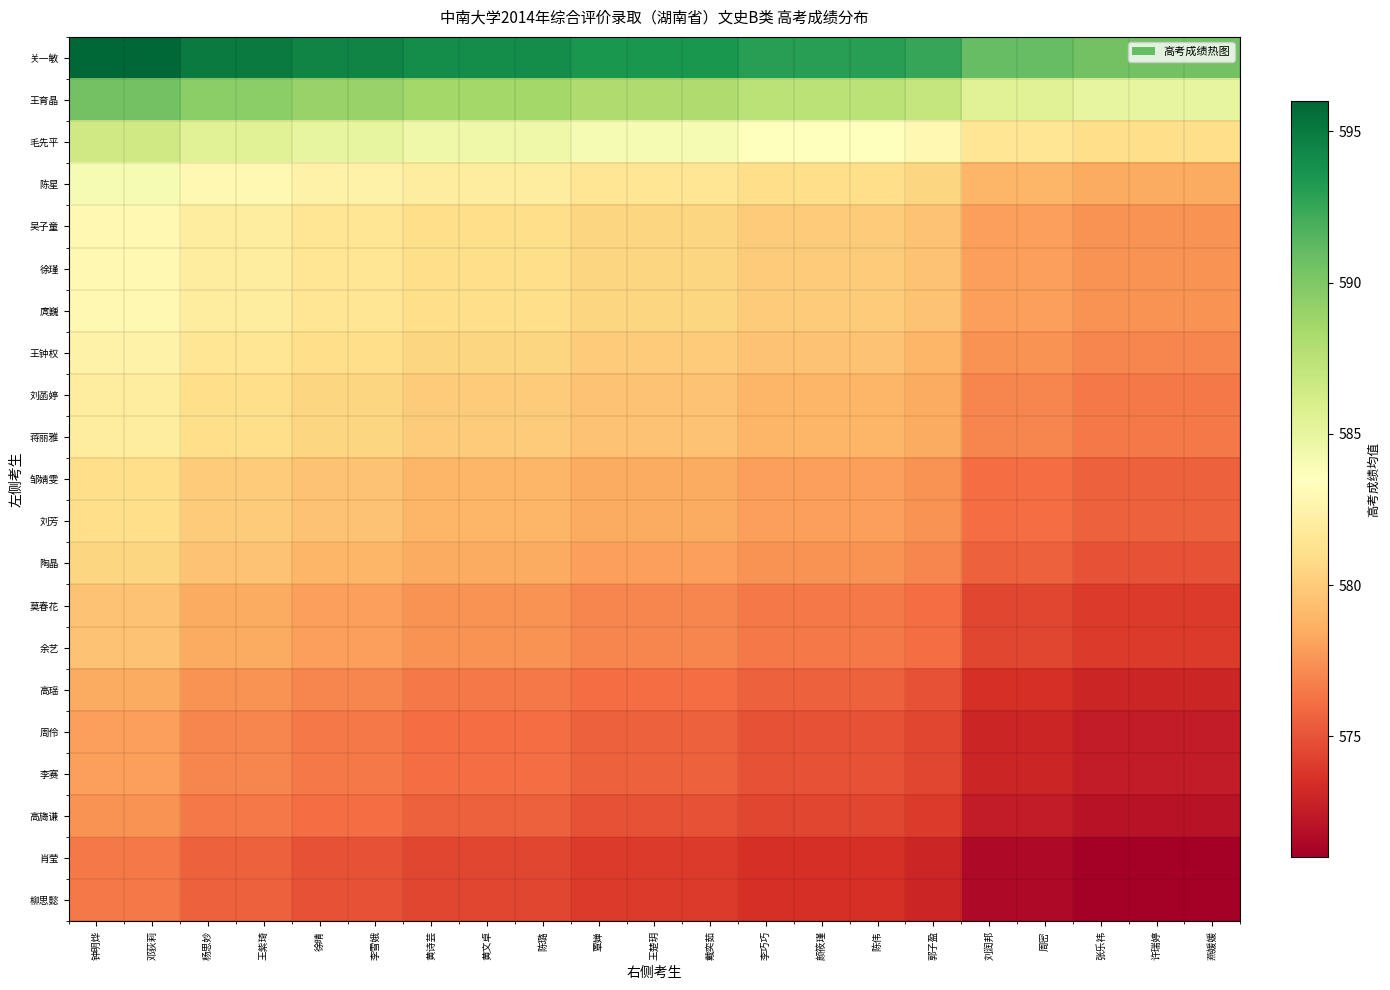

At which category is the sum across all series the highest?

钟明烨